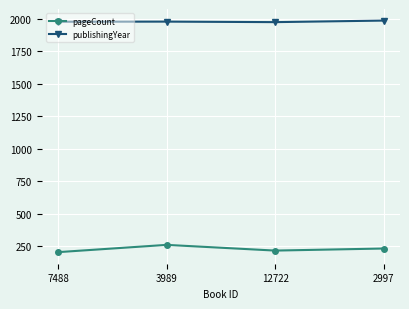

Rank the series at 12722 from highest to lowest value.

publishingYear, pageCount